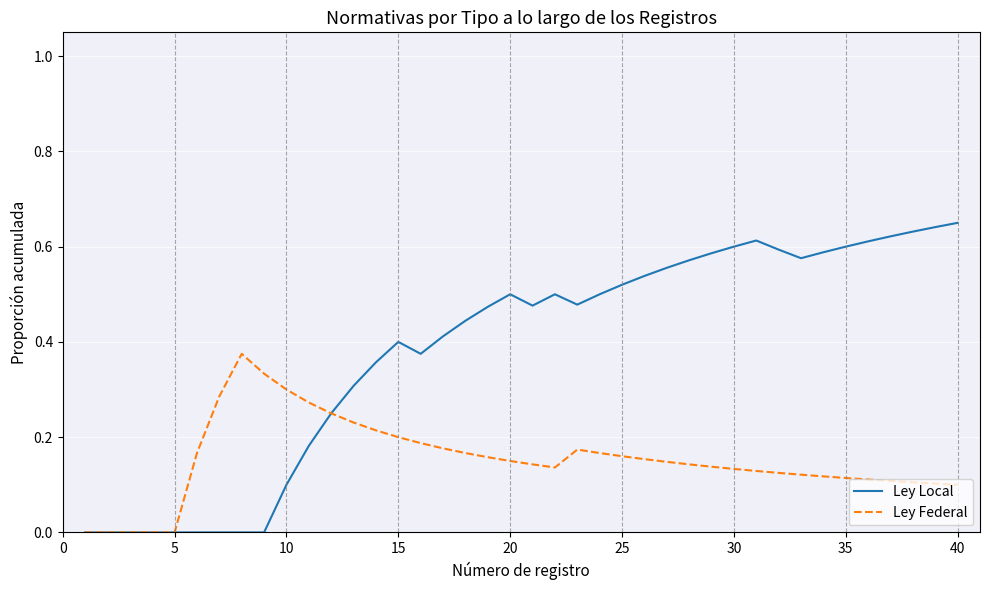

Rank the series by their average value, from lowest to highest.

Ley Federal, Ley Local